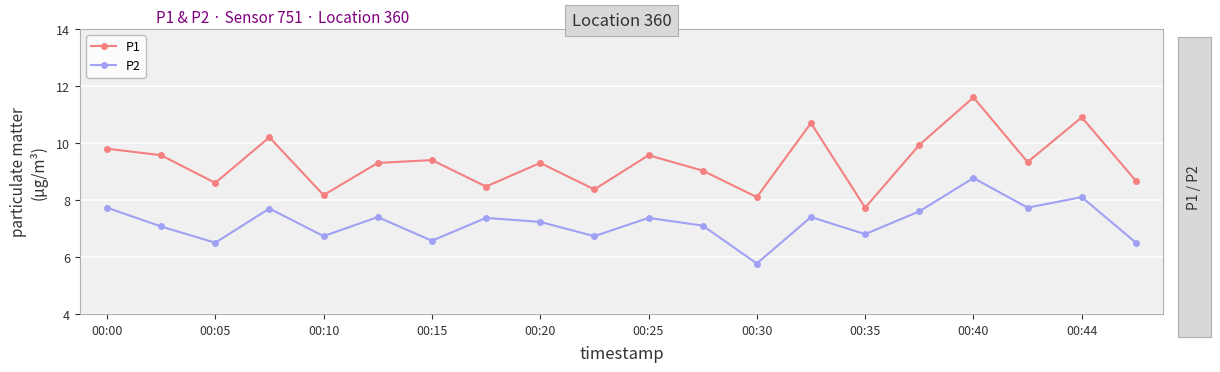

Which series has the largest range (max minus min)?

P1